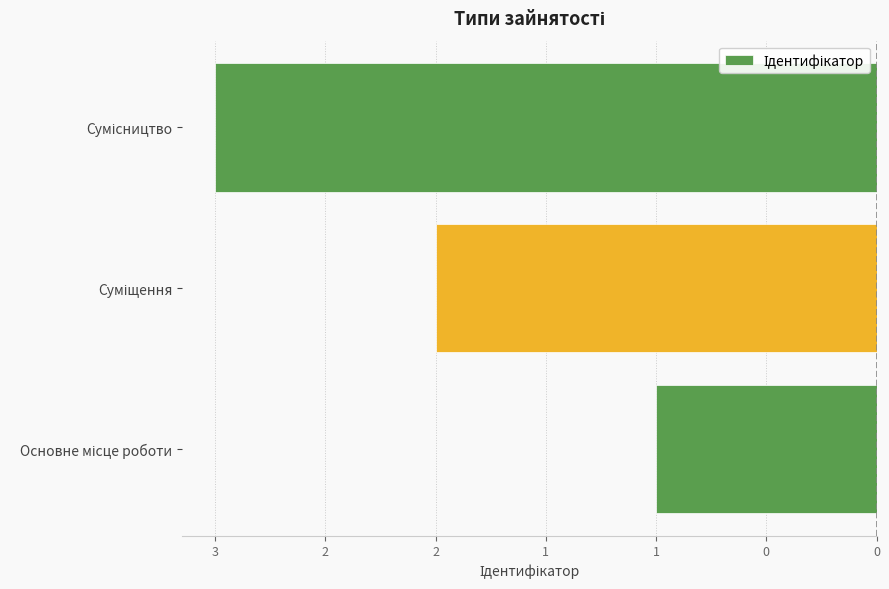

Count the values in the range -3 to -1.

3